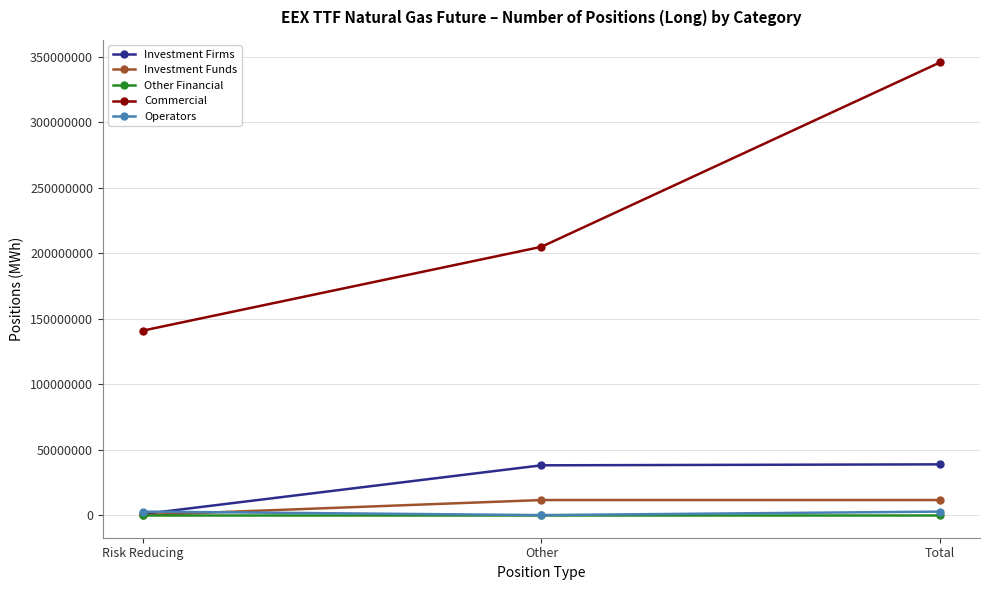

What is the label of the 2nd point from the left?

Other